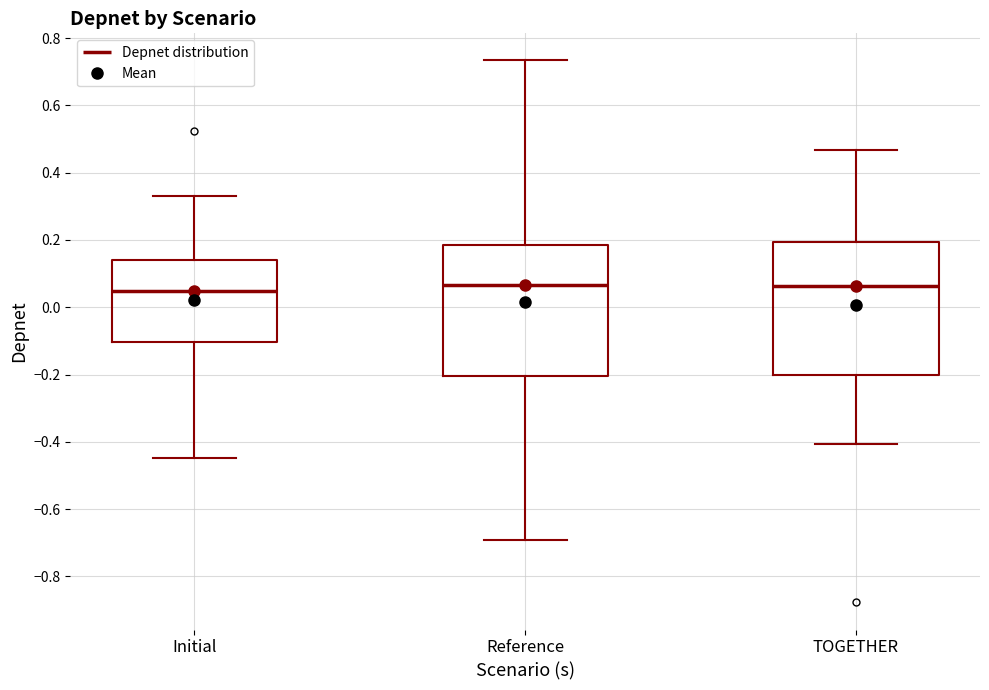

Reading left to right, transcribe this box plot: for each box, give where its median line is, the range the box spans, and where its two whiskers end, as read against the y-axis. The values are not printed on the chart, so give them approximately, as read against the axis.

Initial: median 0.04, box -0.10 to 0.14, whiskers -0.44 to 0.34
Reference: median 0.06, box -0.20 to 0.18, whiskers -0.70 to 0.74
TOGETHER: median 0.06, box -0.20 to 0.20, whiskers -0.40 to 0.46